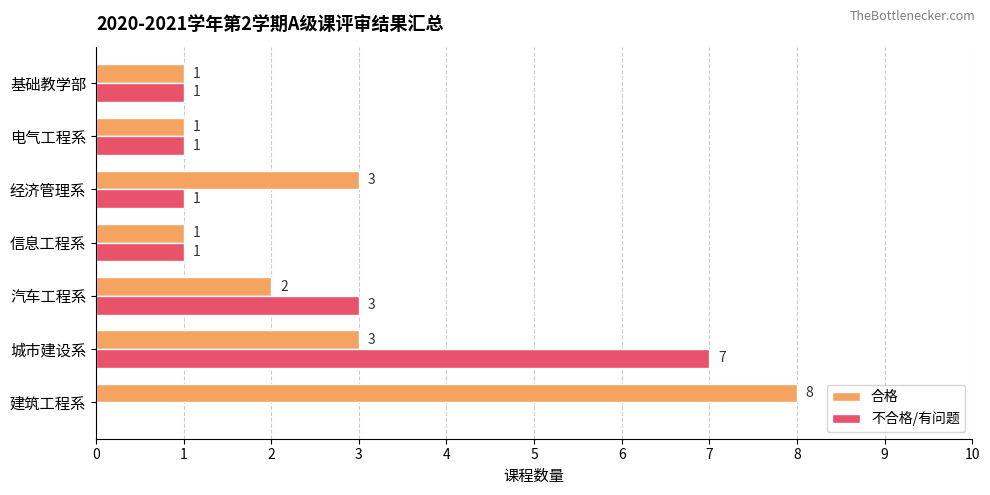

The 不合格/有问题 series shows 4 at 城市建设系. True or false?

False